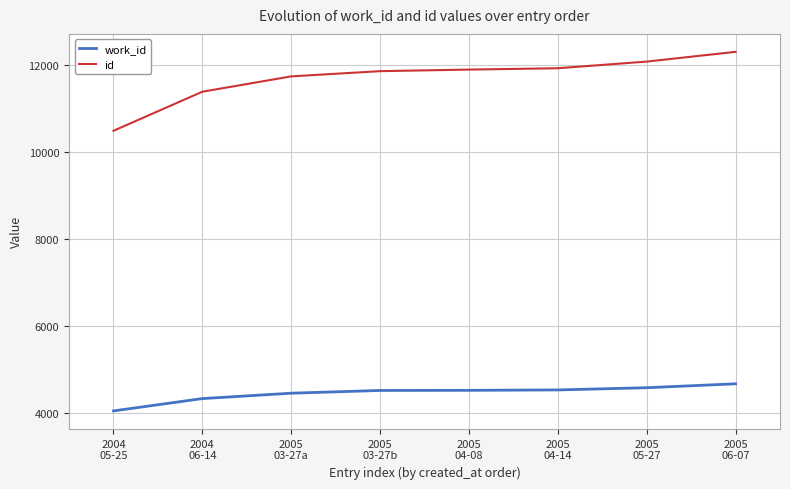

At 2005
03-27a, list the series in order from largest to smallest.

id, work_id